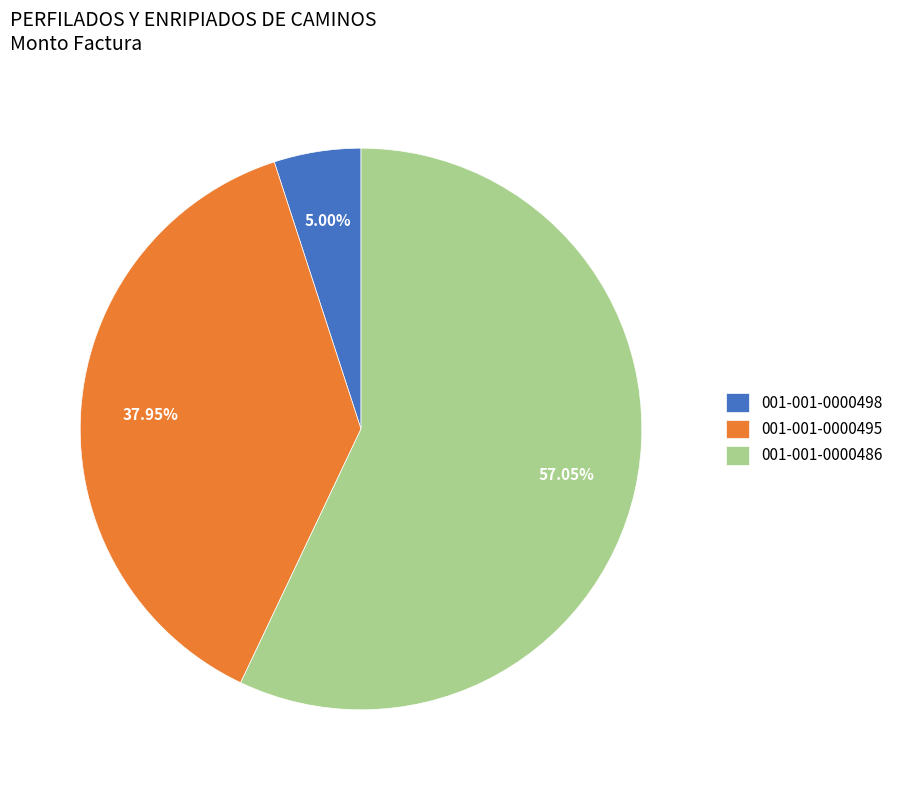

Rank the categories by value from highest to lowest.

001-001-0000486, 001-001-0000495, 001-001-0000498